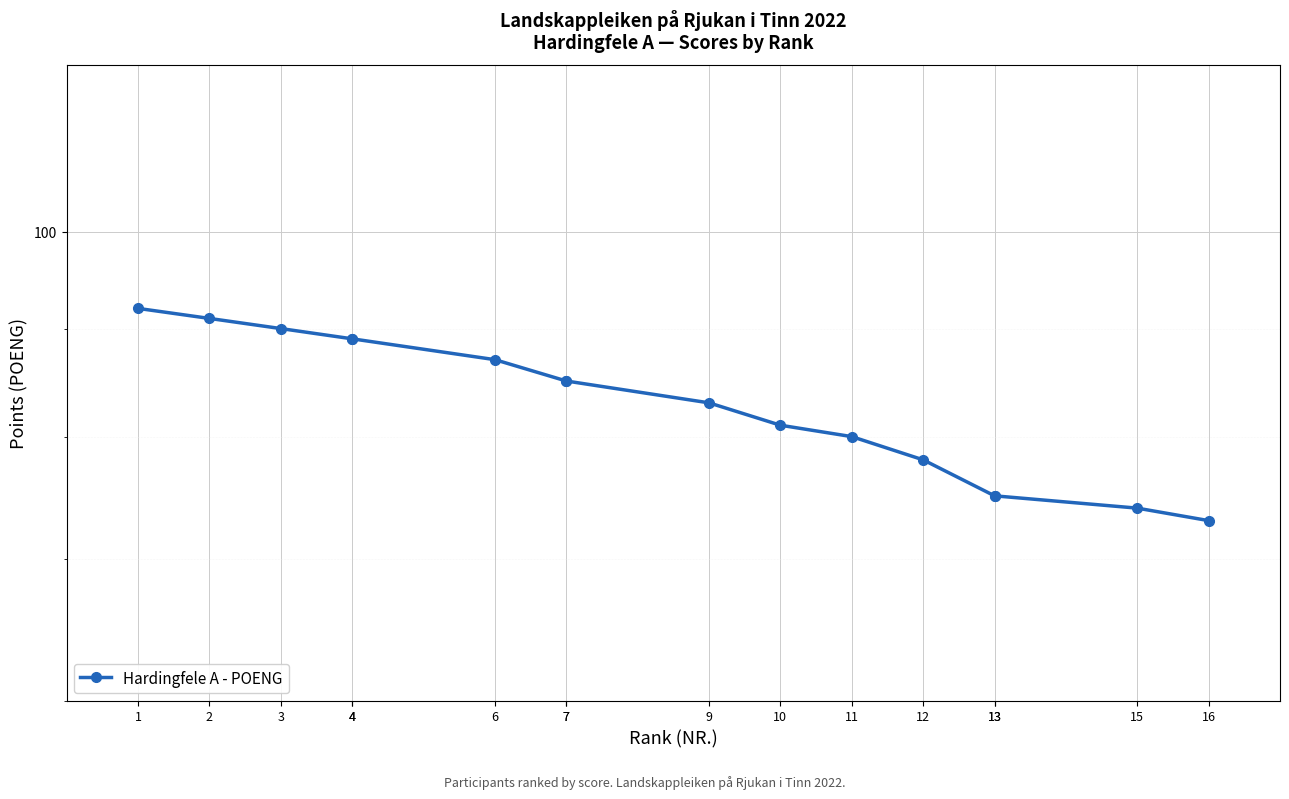

How many data points are above 85?

6